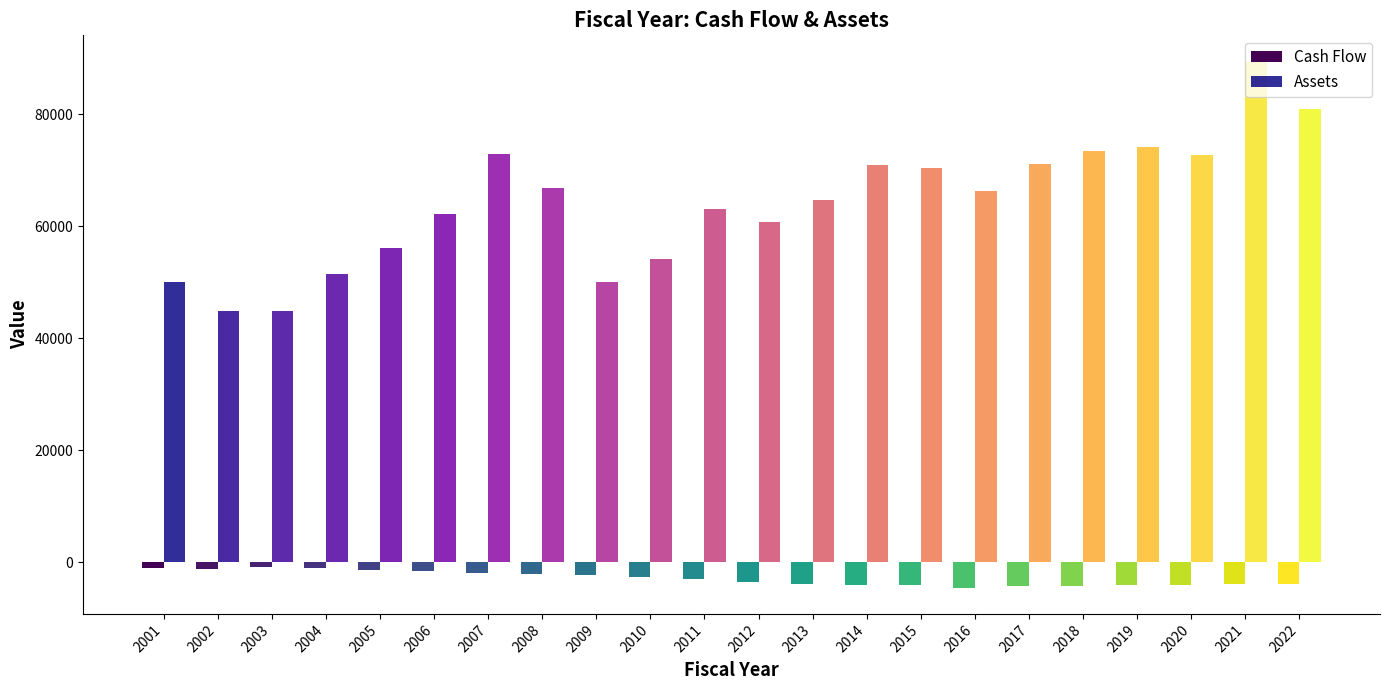

How many bars are there in total?

44